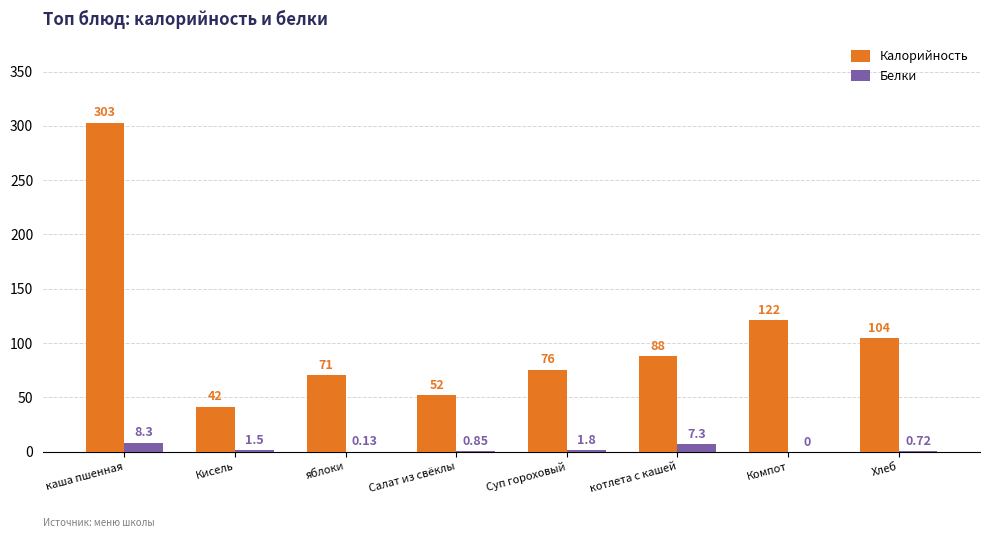

At which label does Калорийность first exceed 87?

каша пшенная